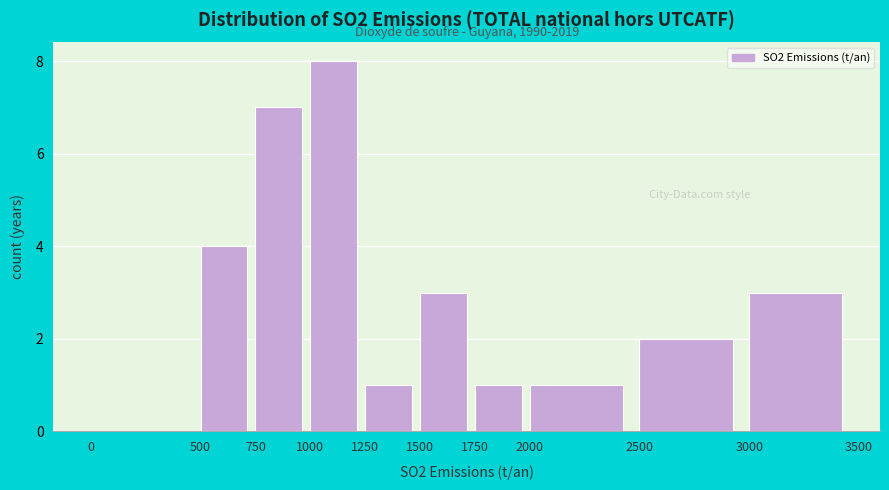

Which range on the x-axis has the tallest bar?

1000 to 1250